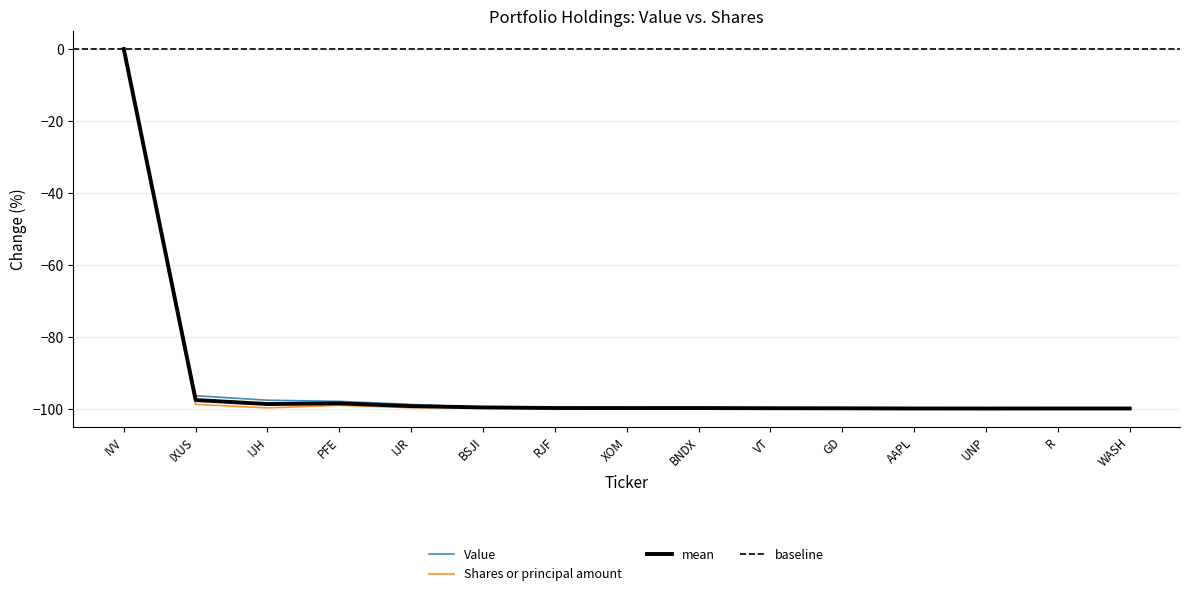

Which series changed the most between IJH and XOM?

Value